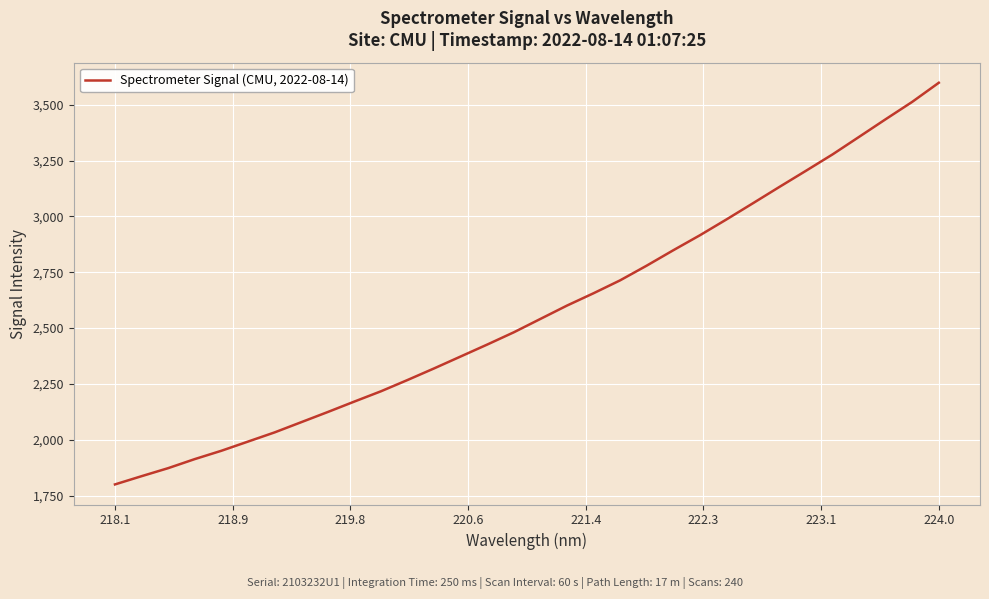

What is the difference between the maximum and minimum values?

1798.6